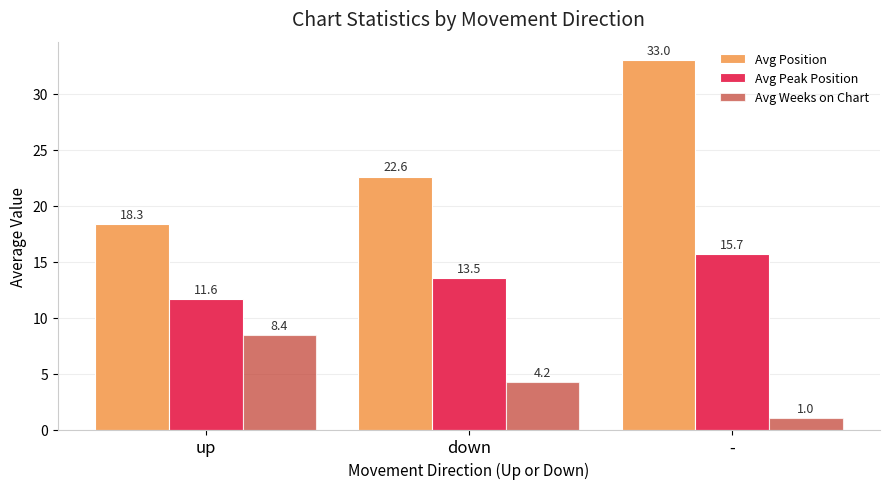

What are all the series names shown in the legend?

Avg Position, Avg Peak Position, Avg Weeks on Chart